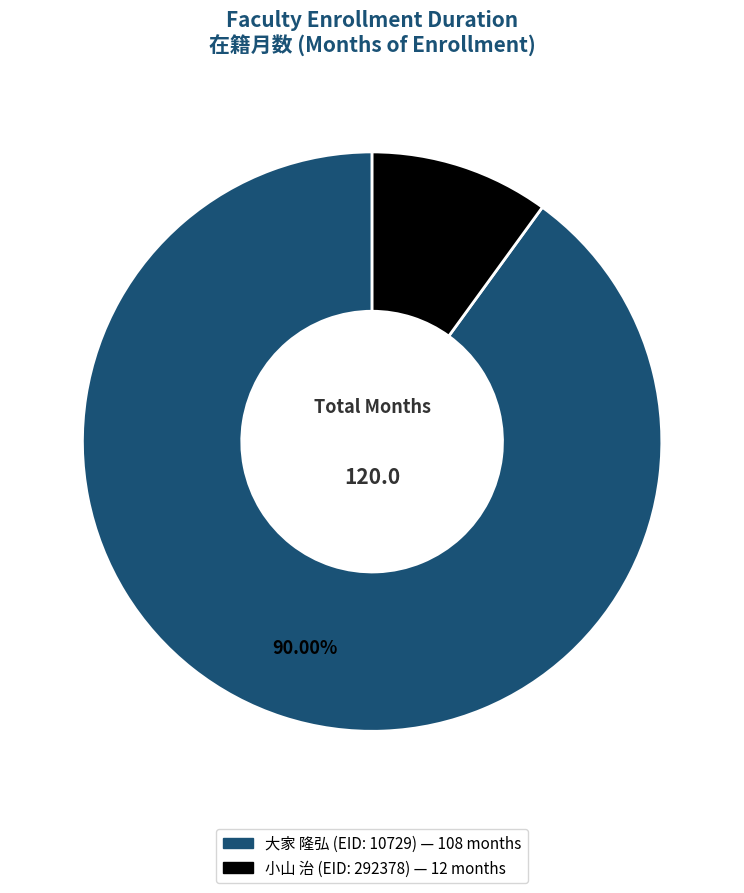

To the nearest percent, what portion does 大家 隆弘 (EID: 10729) represent?

90%